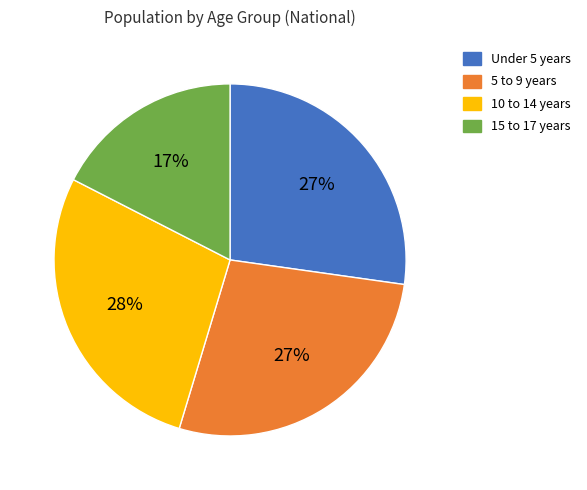

True or false: 15 to 17 years accounts for 17% of the total.

True